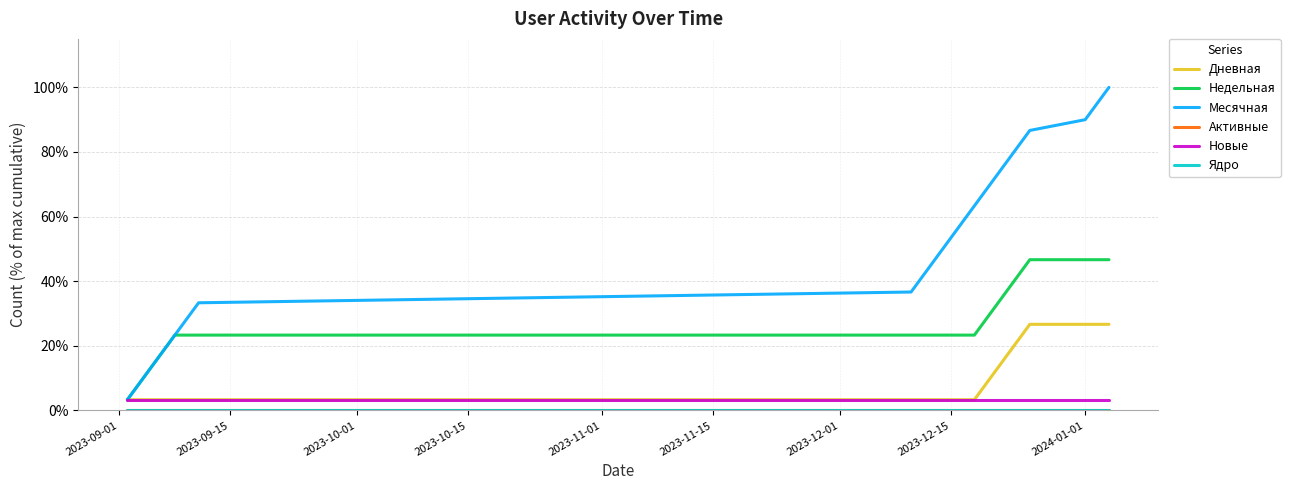

Does the chart have visible grid lines?

Yes